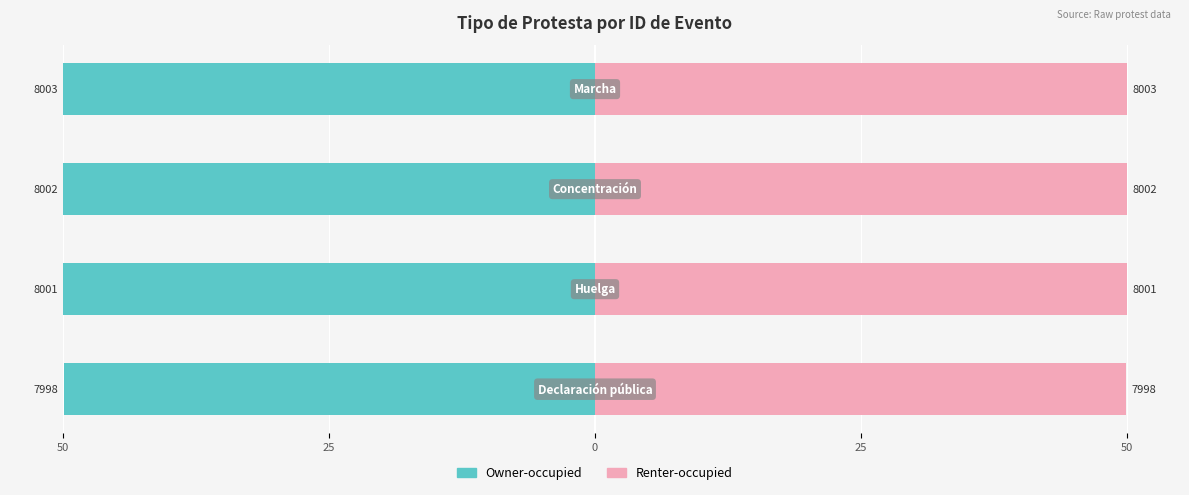

What is the sum of all Renter-occupied values?

200.0